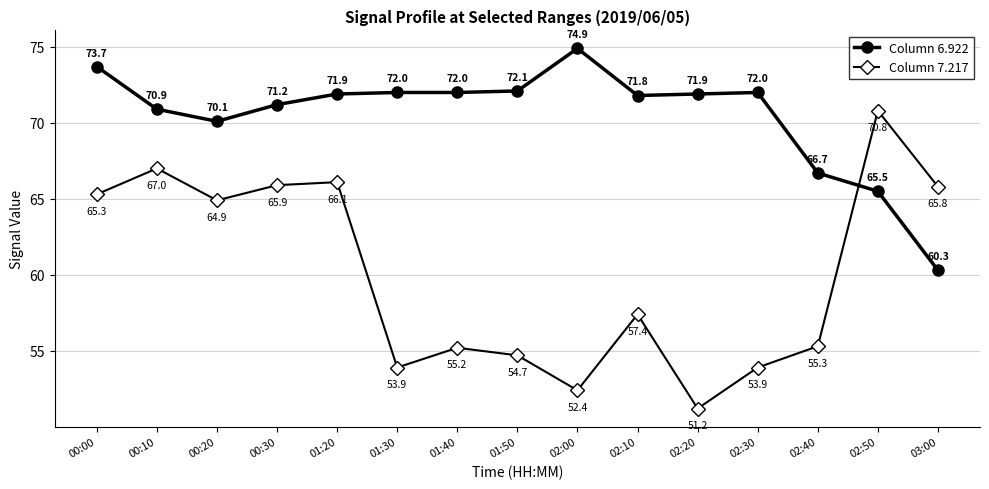

The Column 7.217 series shows 23.7 at 00:30. True or false?

False